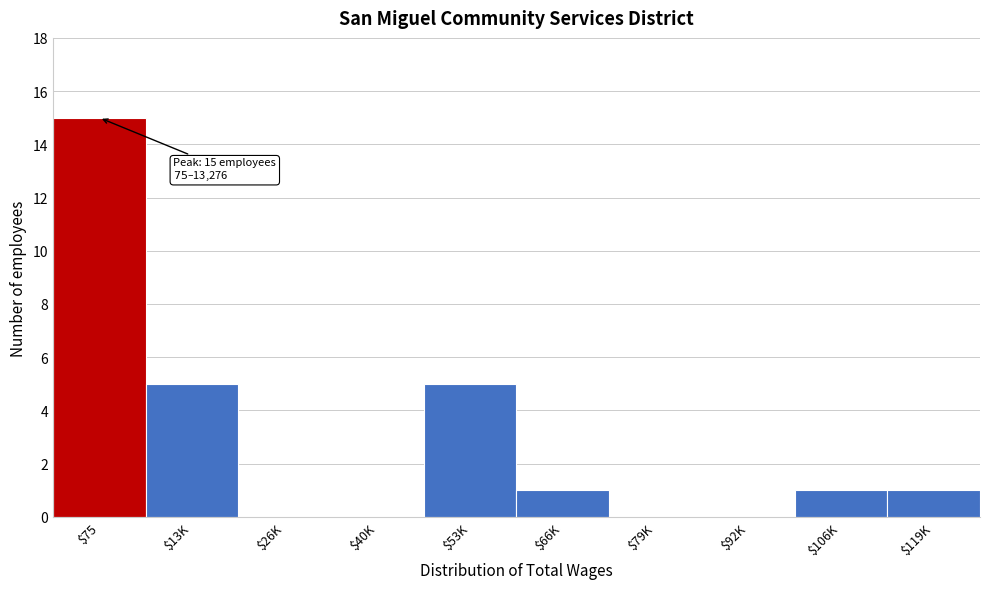

Which category has the highest value across all series?

$75